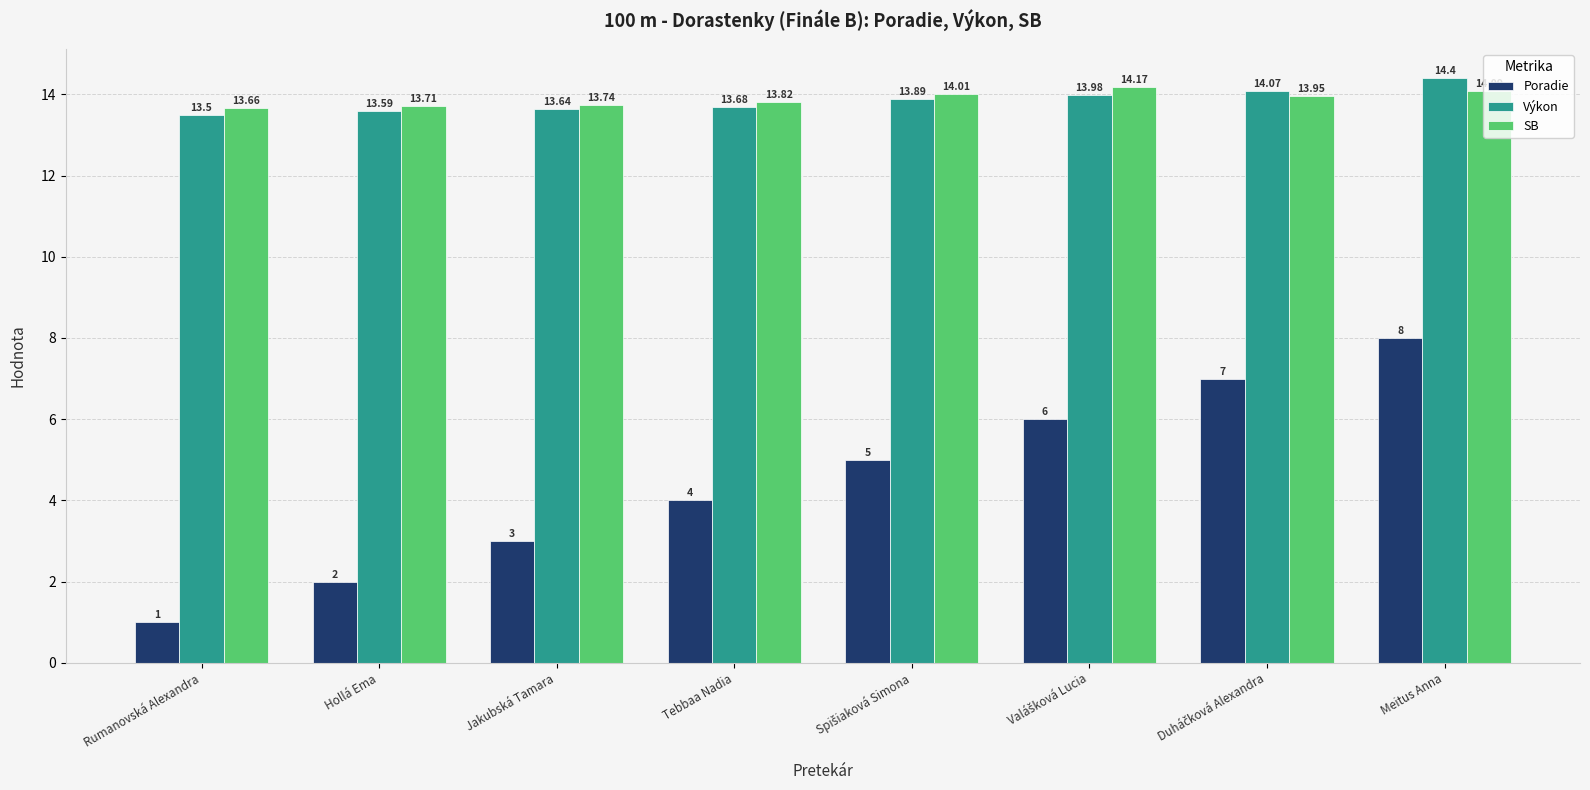

What are all the series names shown in the legend?

Poradie, Výkon, SB